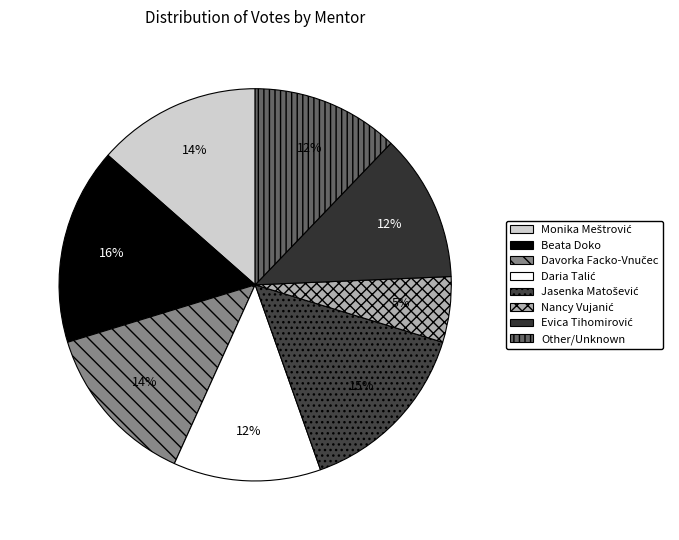

How many slices are in this pie chart?

8